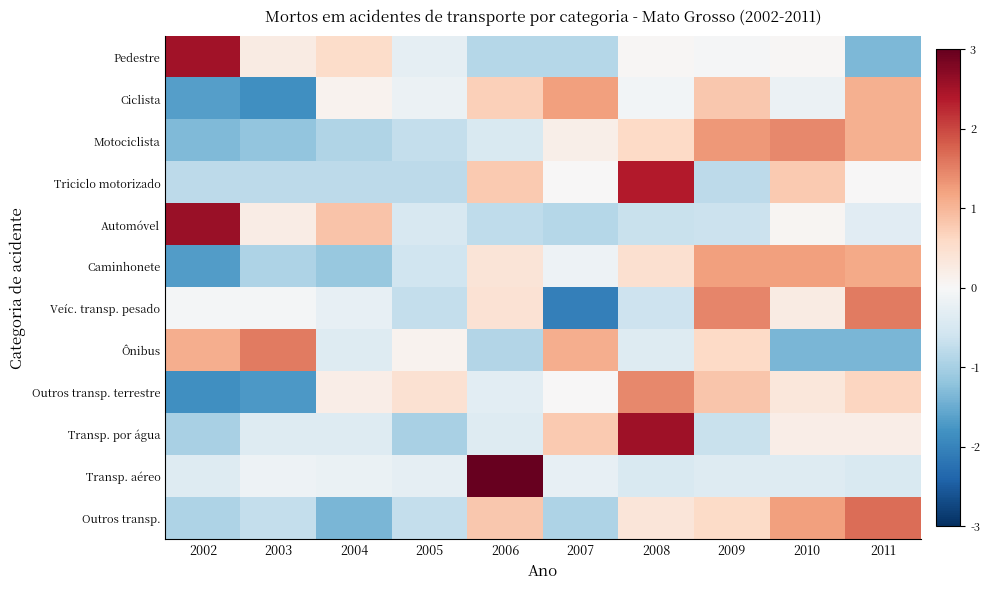

What is the greatest value displayed?

3.0